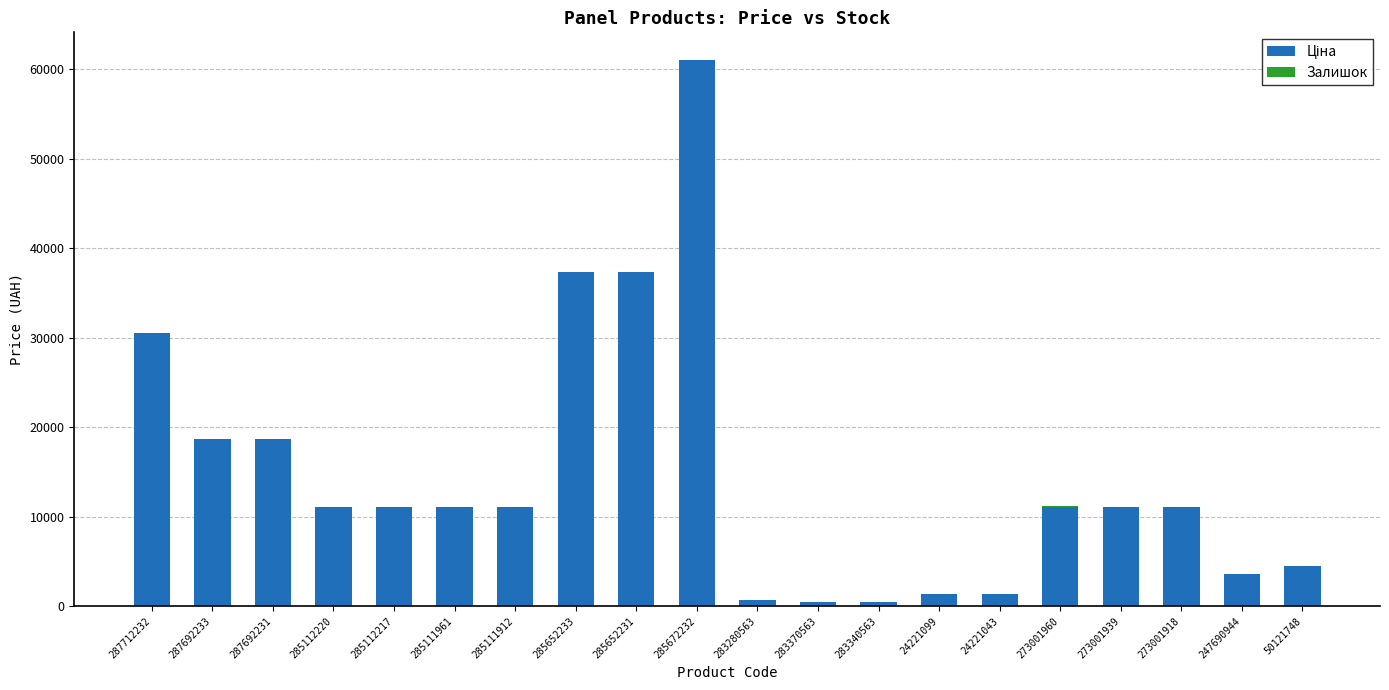

At which category is the sum across all series the highest?

285672232